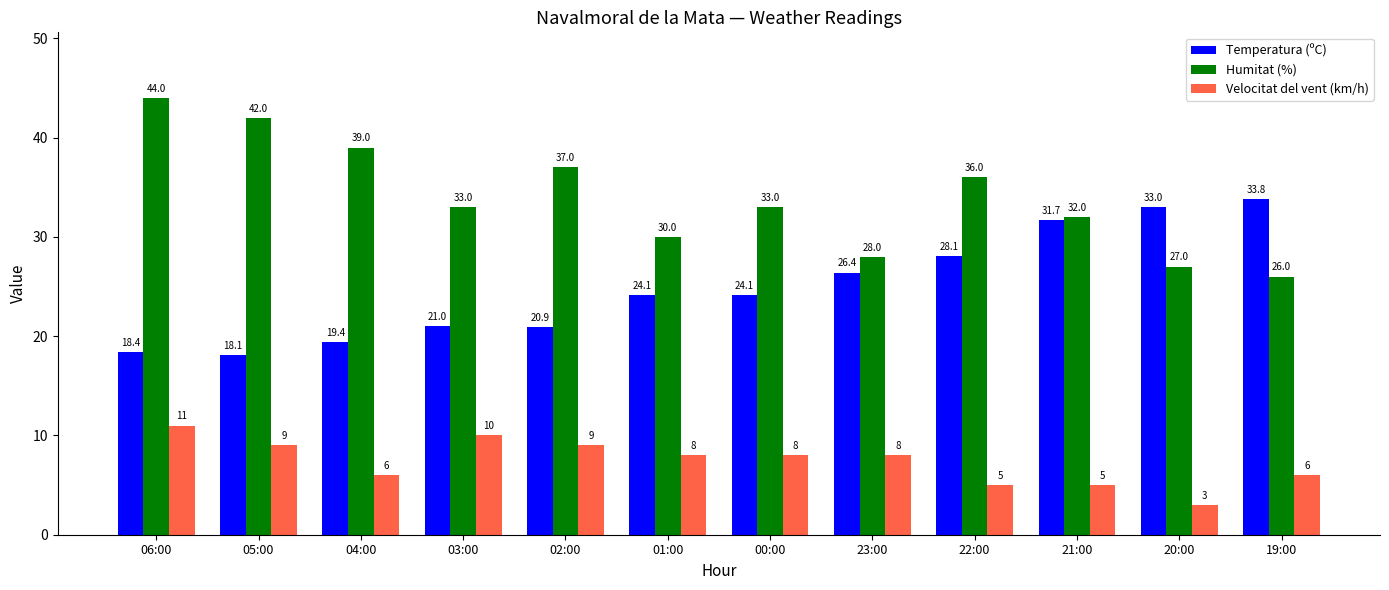

True or false: Velocitat del vent (km/h) has a value of 11.0 at 06:00.

True